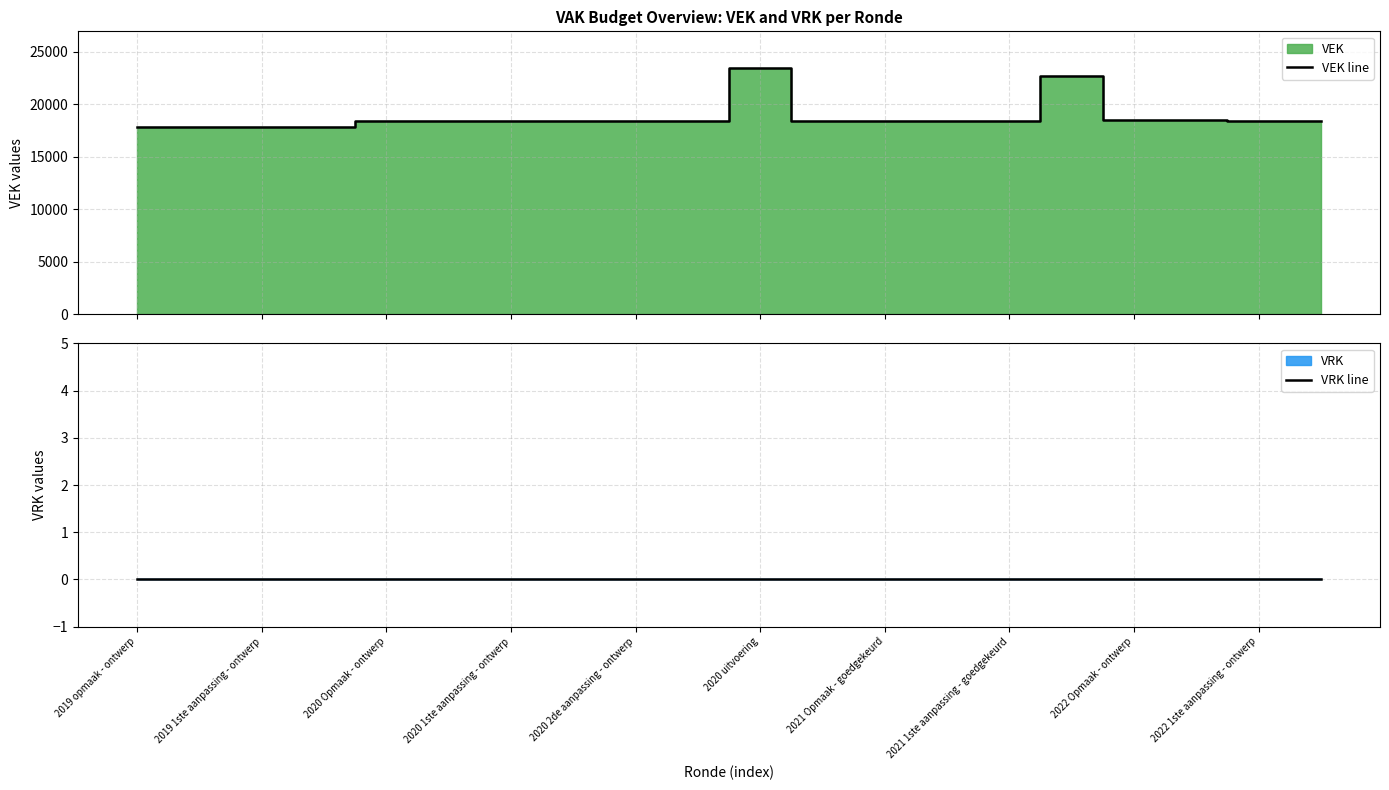

What is the lowest value of the VEK line series?

17845